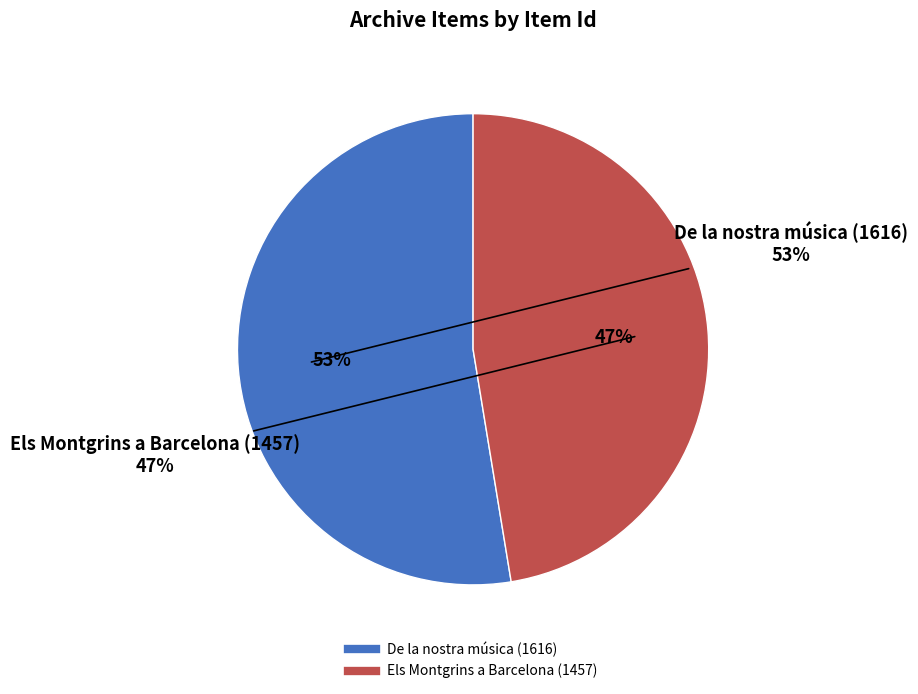

What is the largest slice in the pie chart?

De la nostra música (1616)